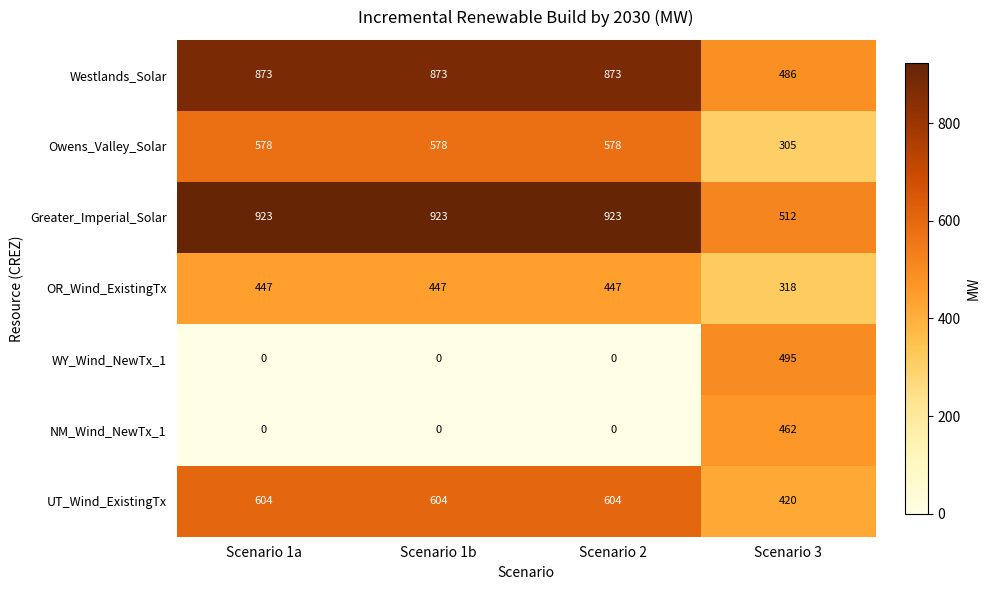

How many categories are shown in the chart?

4